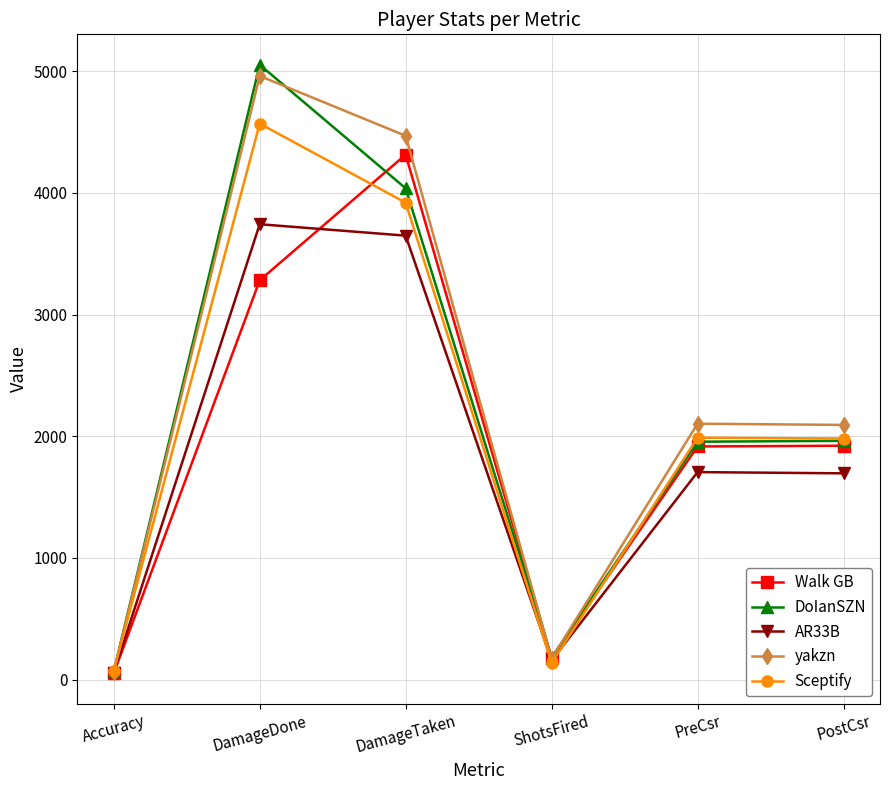

After their last crossing, which series has the higher values: Walk GB or yakzn?

yakzn